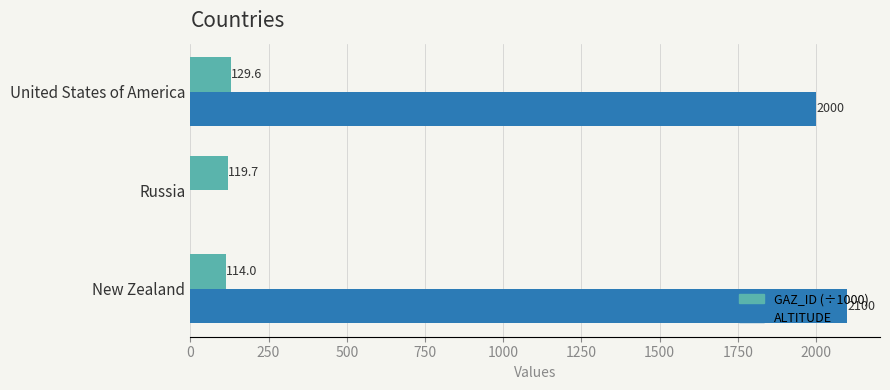

What is the average value of the GAZ_ID (÷1000) series?

121.1